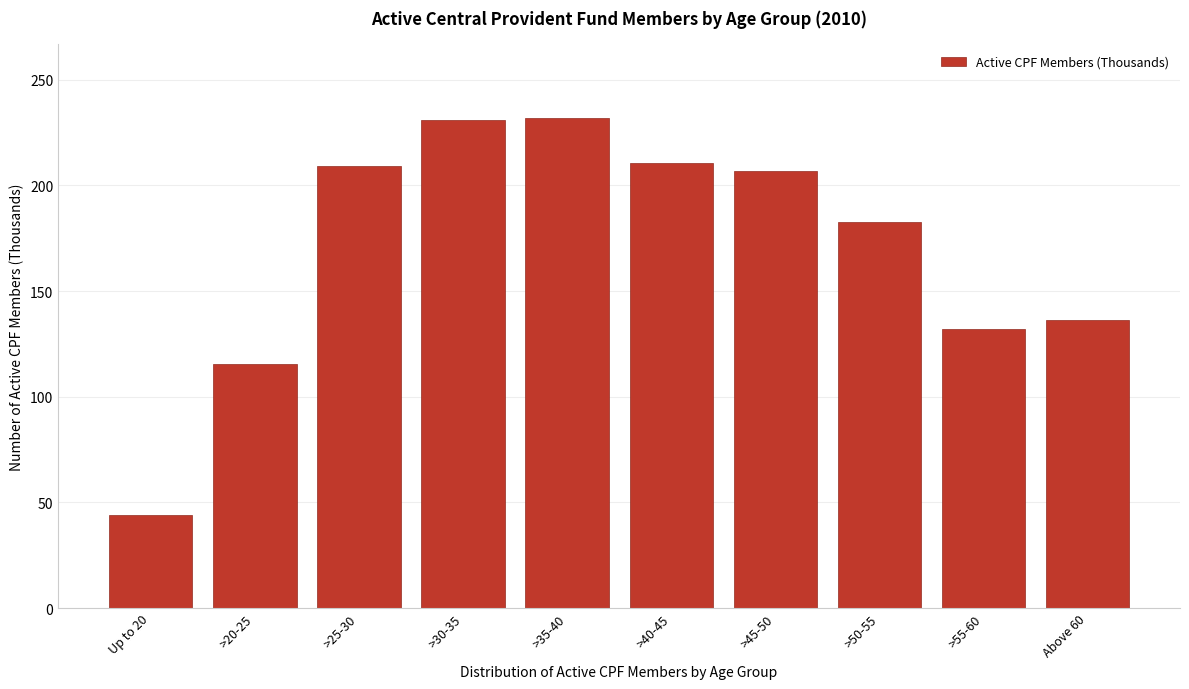

What is the label of the 2nd bar from the right?

>55-60